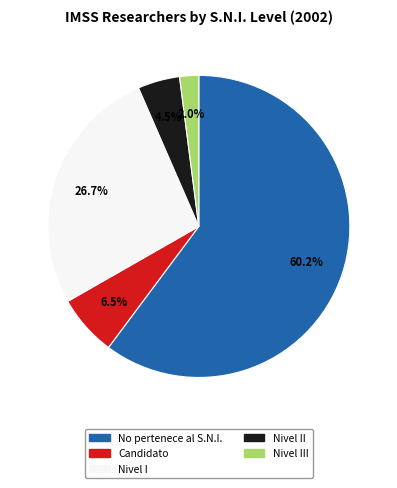

How much of the chart is everything except Nivel III?

98.0%